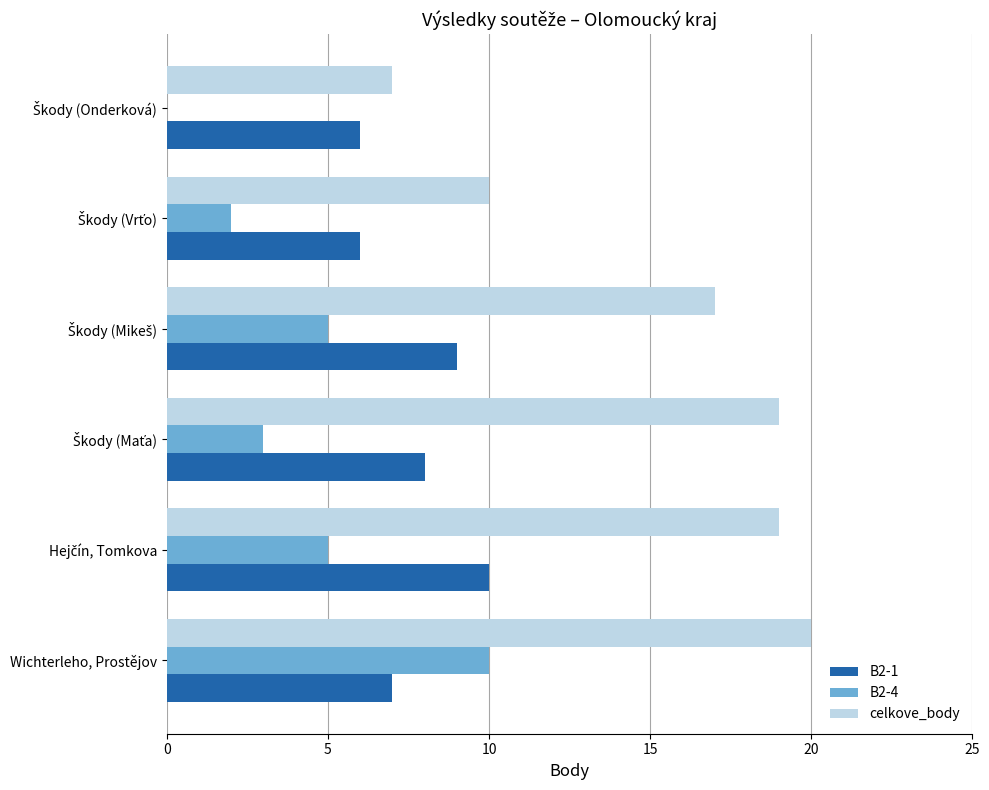

Which series has the largest total across all categories?

celkove_body